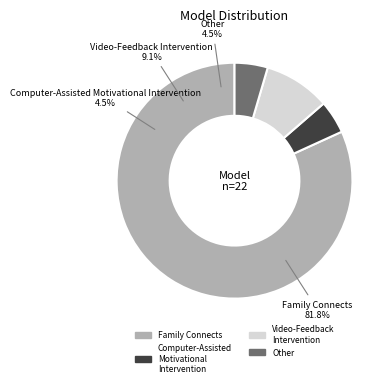

Does Computer-Assisted Motivational Intervention represent more than half of the total?

No